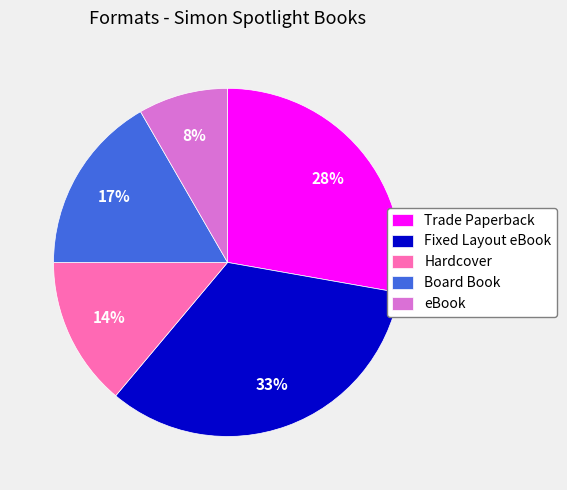

Is it true that Board Book is 28% of the pie?

False